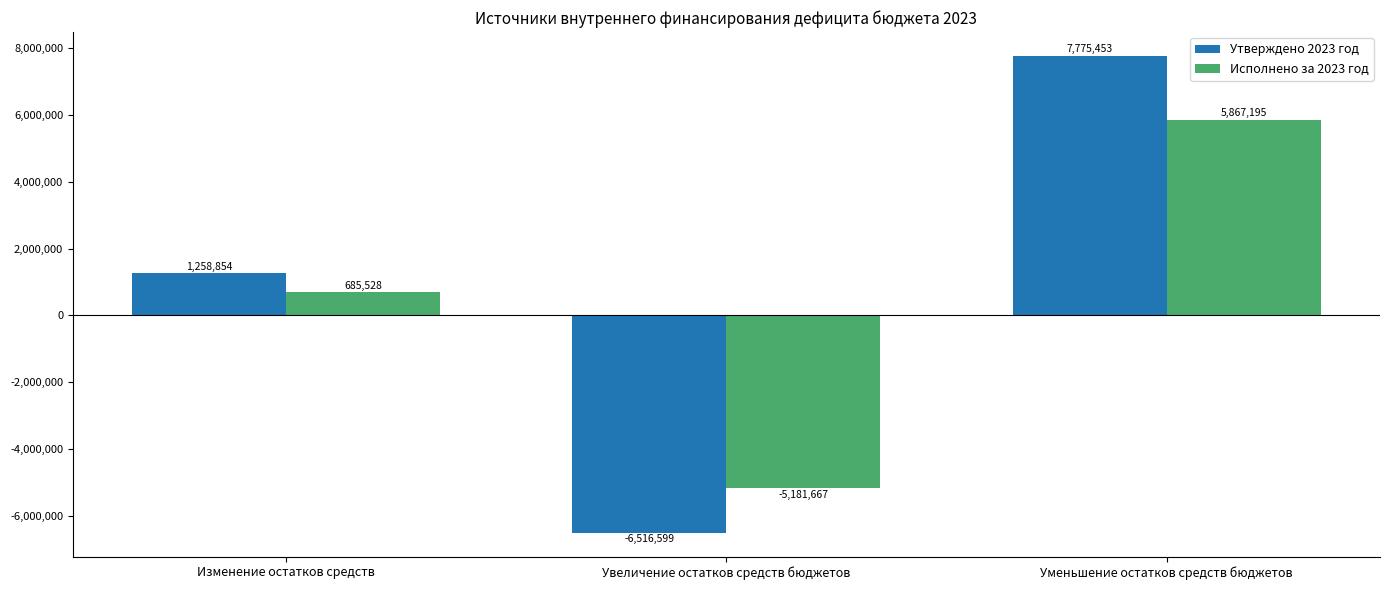

How many bars are there in each group?

2